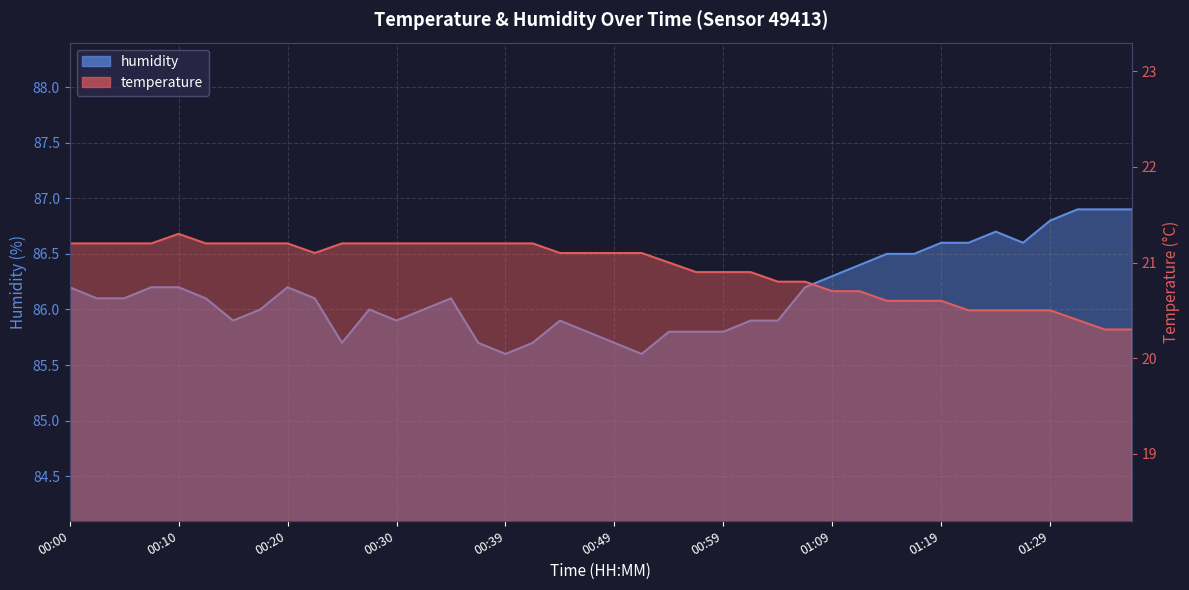

What is the value of the humidity point at the 32nd from the left?

86.5